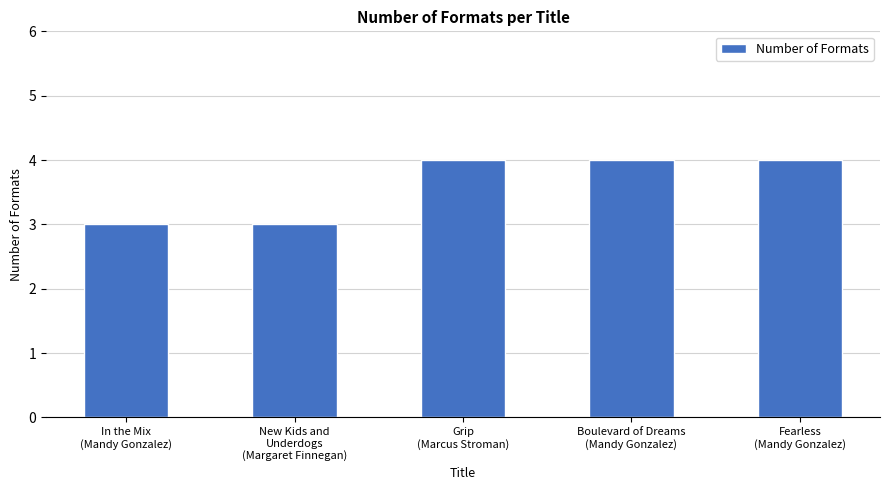

How many values are between 3 and 4?

5